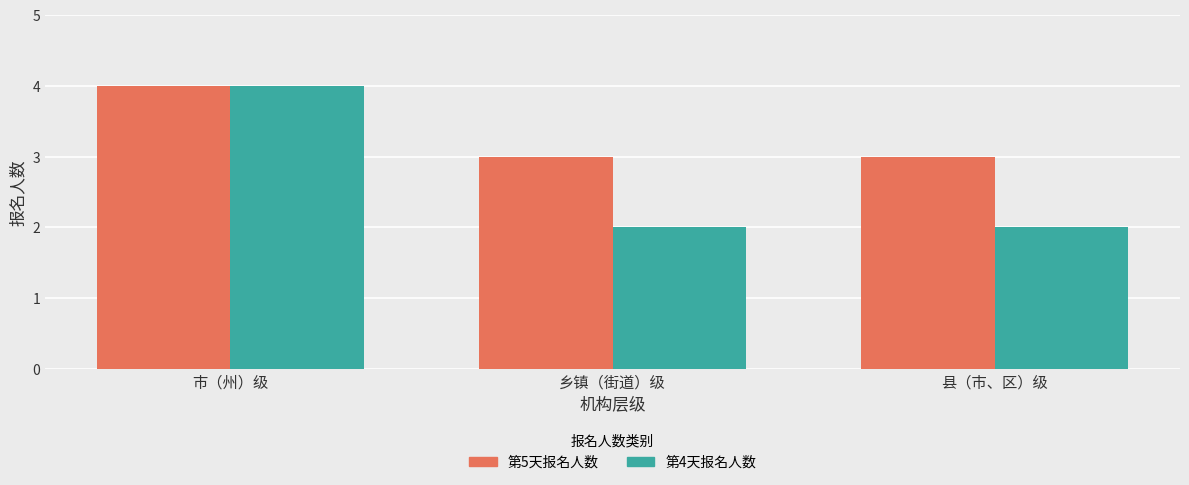

Rank the series by their average value, from highest to lowest.

第5天报名人数, 第4天报名人数